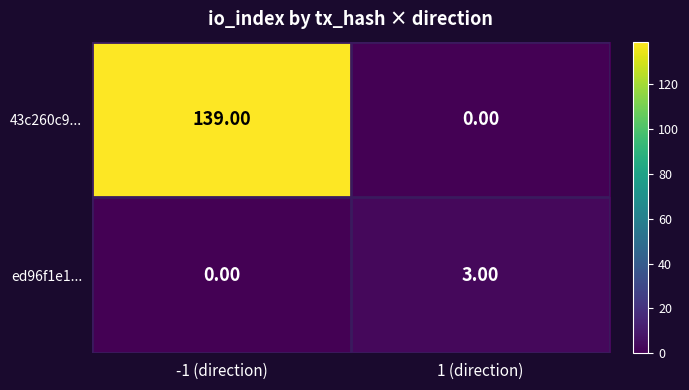

What is the sum of the 43c260c9... values at 1 (direction) and -1 (direction)?

139